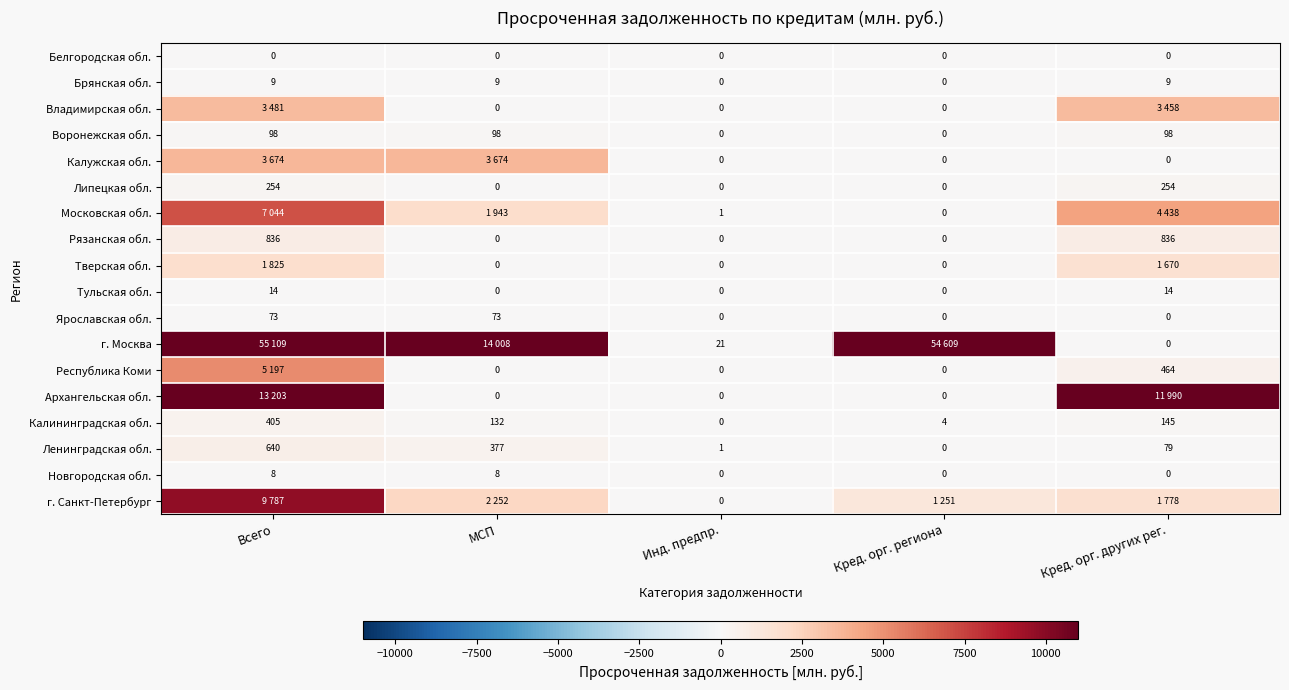

Is the value of Рязанская обл. at Кред. орг. других рег. greater than the value of Тульская обл. at МСП?

Yes